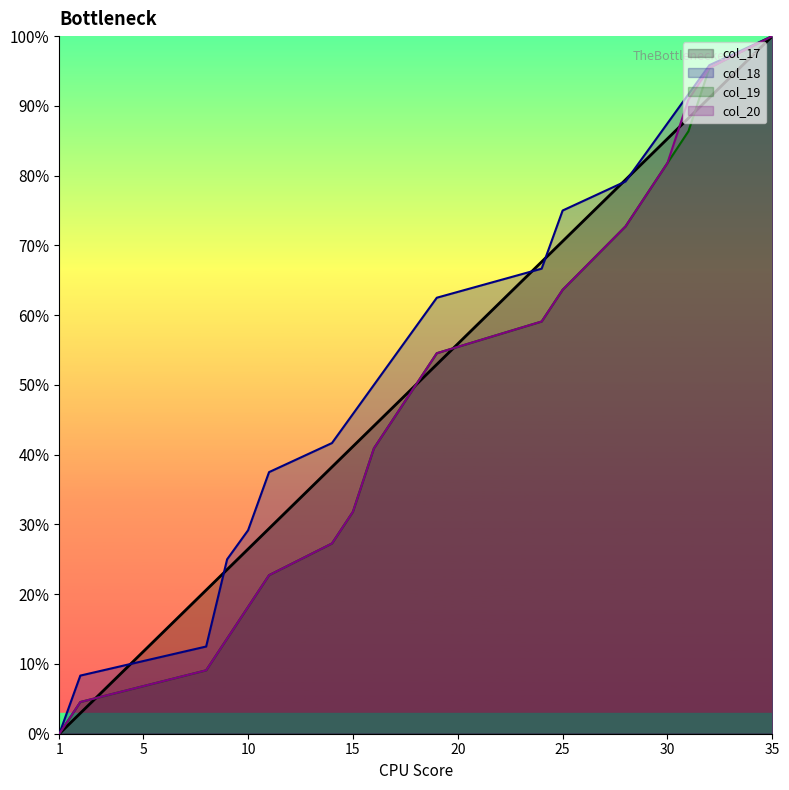

How many distinct data groups are displayed?

4